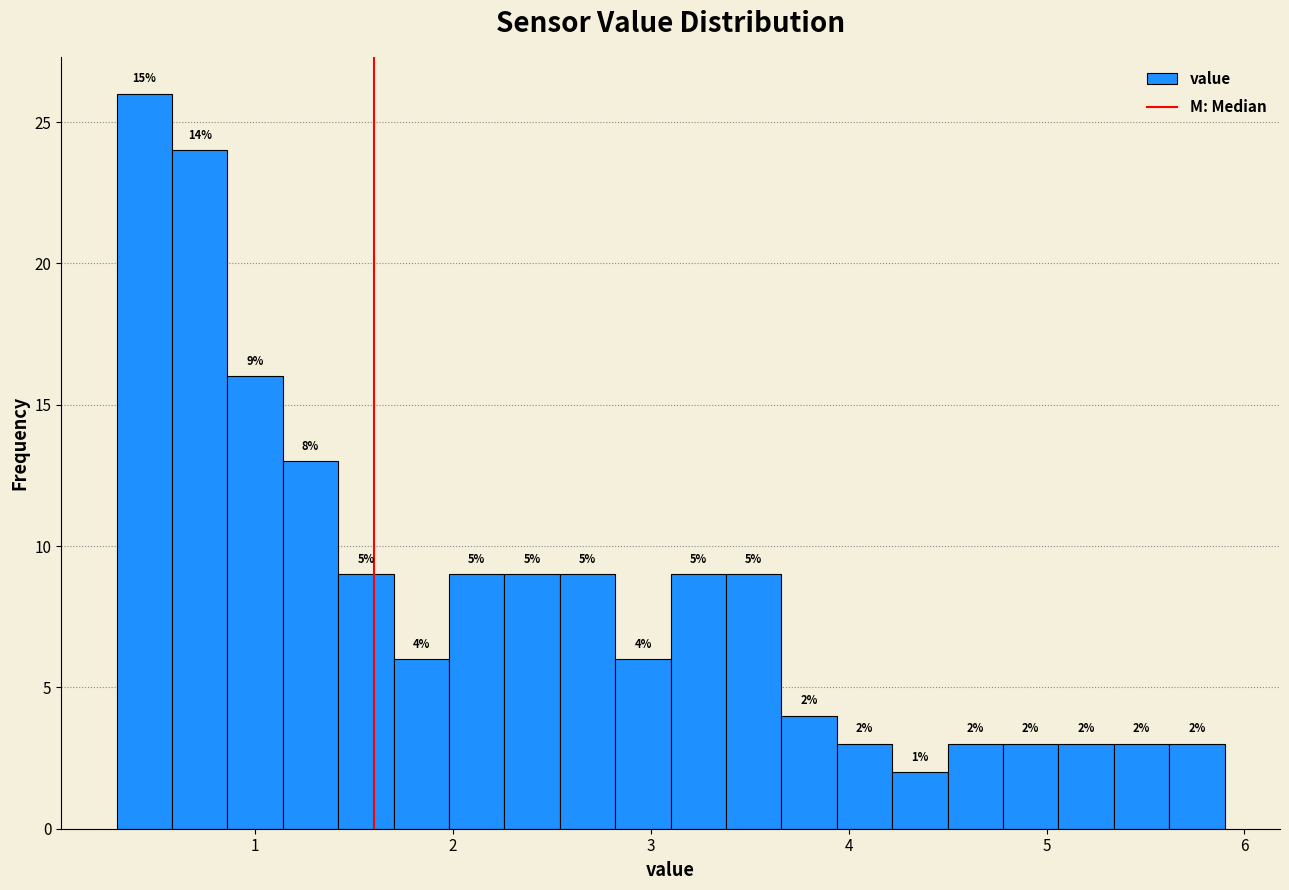

Around what value on the x-axis is the tallest bar? Give the approximate position of its centre, as read against the axis.

0.4